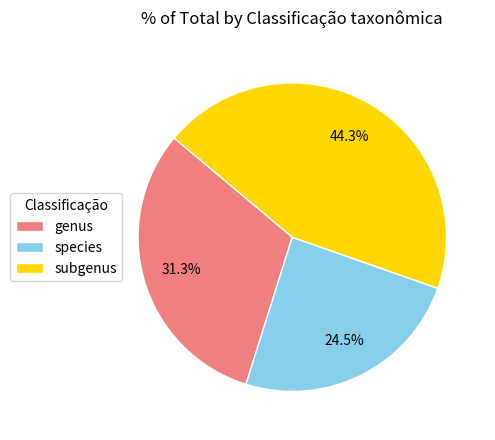

To the nearest percent, what is the combined percentage of species and subgenus?

69%